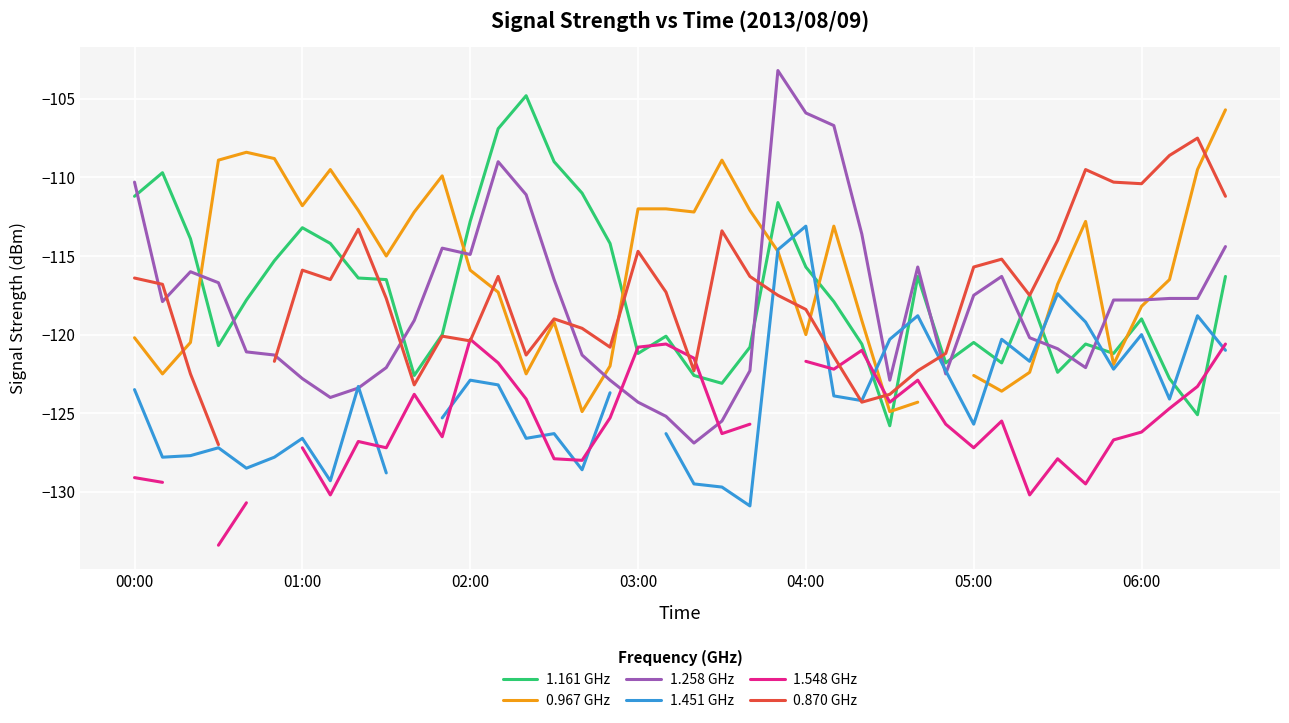

Read the 0.967 GHz value at 31.

-123.6